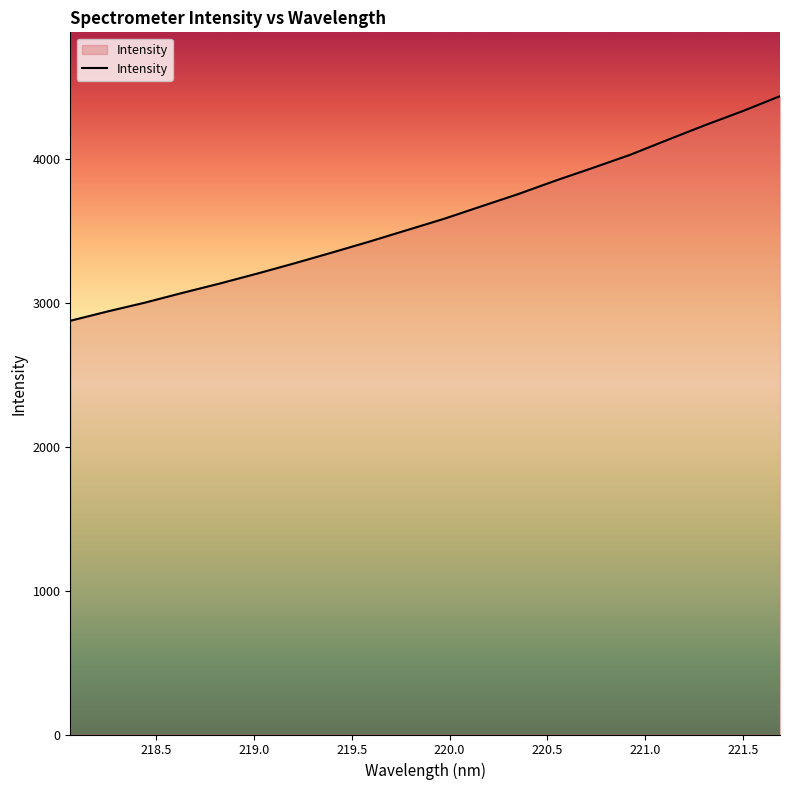

What is the maximum value shown in the chart?

4437.6